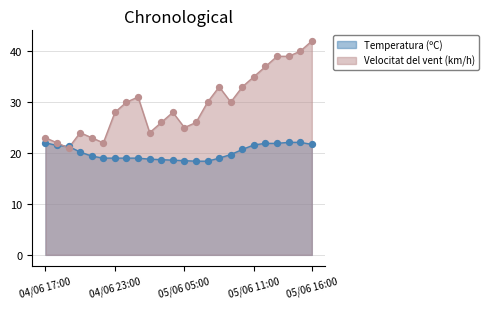

What are all the series names shown in the legend?

Temperatura (ºC), Velocitat del vent (km/h)